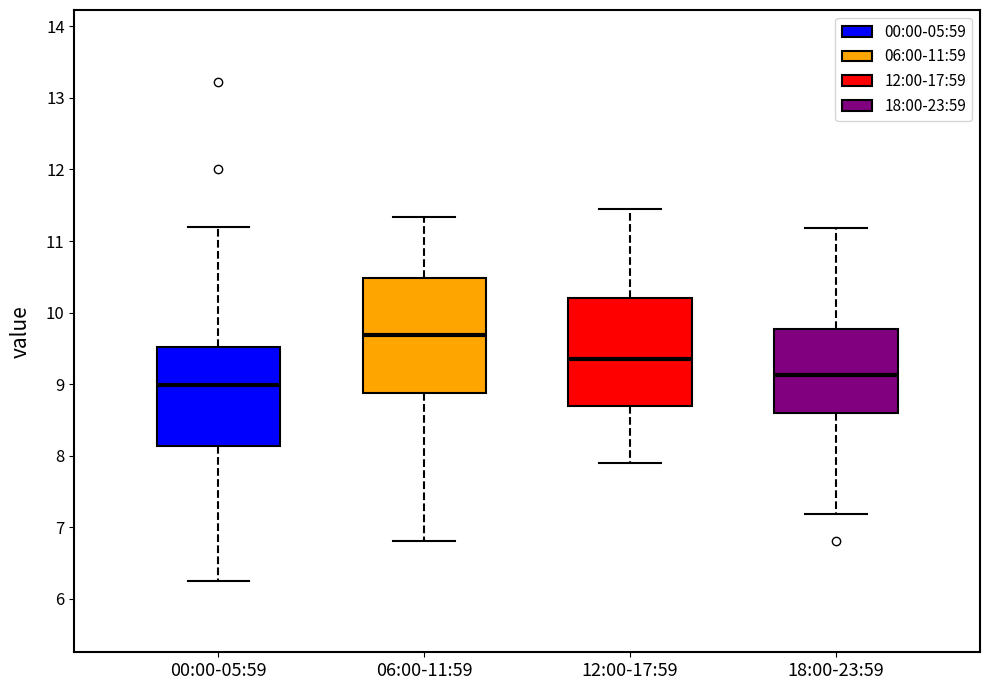

Reading left to right, transcribe this box plot: for each box, give where its median line is, the range the box spans, and where its two whiskers end, as read against the y-axis. The values are not printed on the chart, so give them approximately, as read against the axis.

00:00-05:59: median 9.0, box 8.1 to 9.5, whiskers 6.3 to 11.2
06:00-11:59: median 9.7, box 8.9 to 10.5, whiskers 6.8 to 11.3
12:00-17:59: median 9.4, box 8.7 to 10.2, whiskers 7.9 to 11.5
18:00-23:59: median 9.1, box 8.6 to 9.8, whiskers 7.2 to 11.2